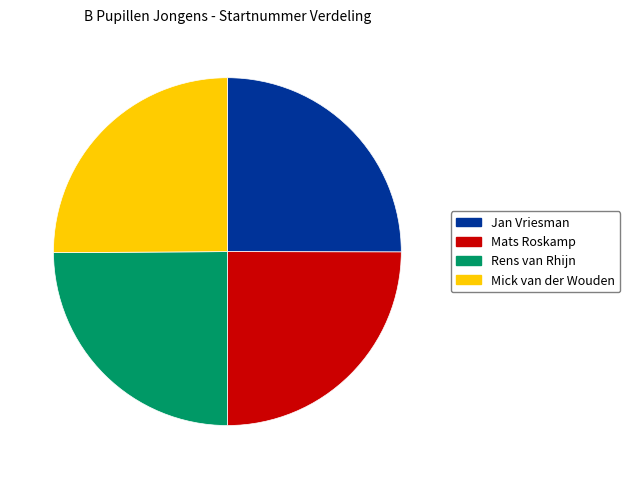

Is there a majority slice in this chart?

No